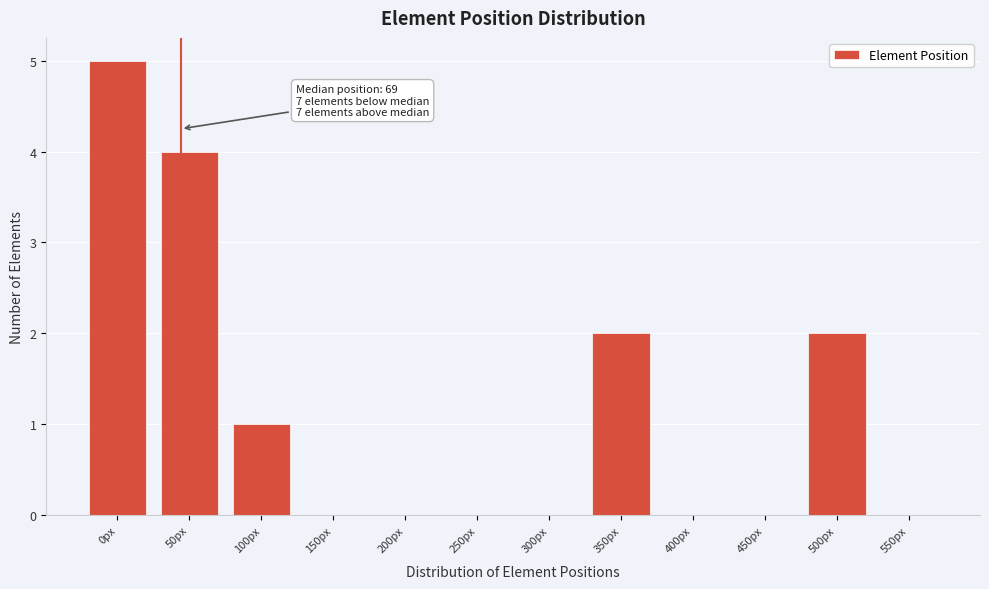

Reading left to right, transcribe all the data shown in this chart.

0px=5	50px=4	100px=1	150px=0	200px=0	250px=0	300px=0	350px=2	400px=0	450px=0	500px=2	550px=0